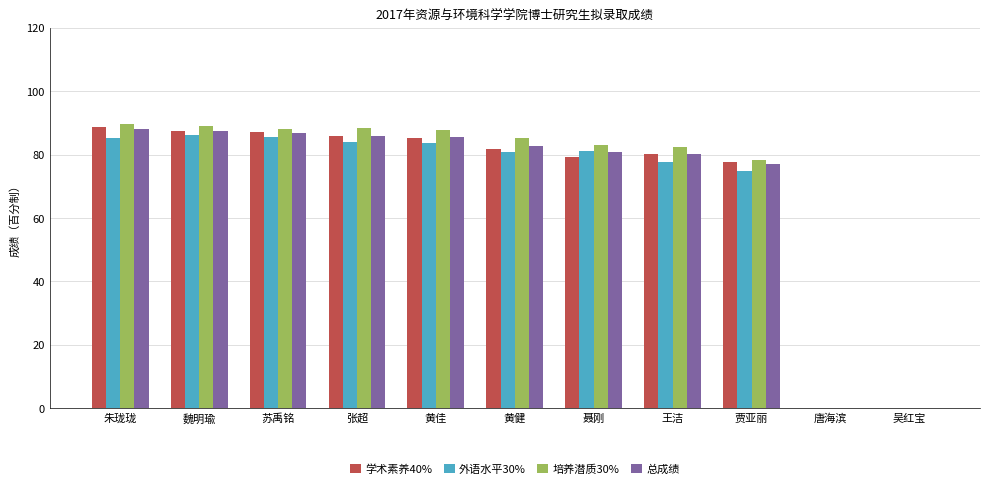

Are the bars horizontal?

No